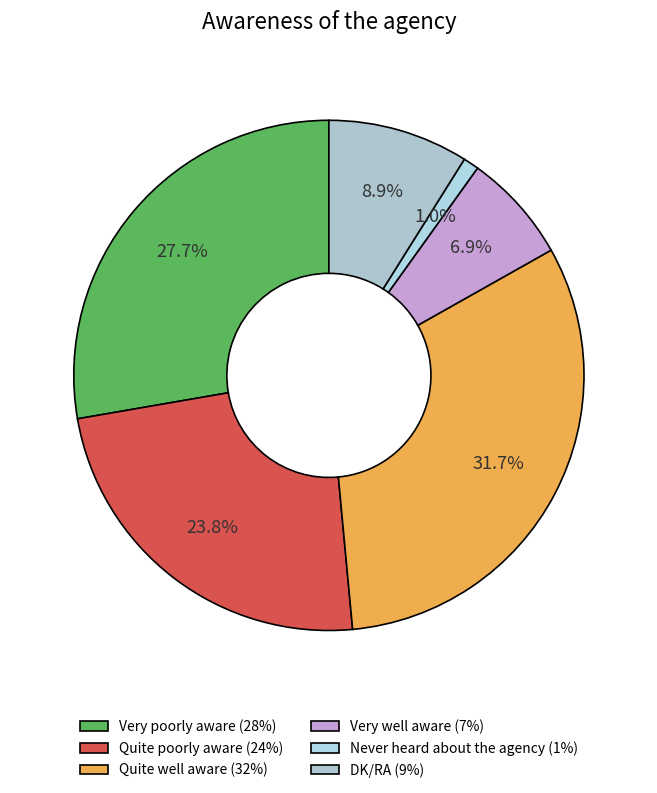

Which slice is the largest?

Quite well aware